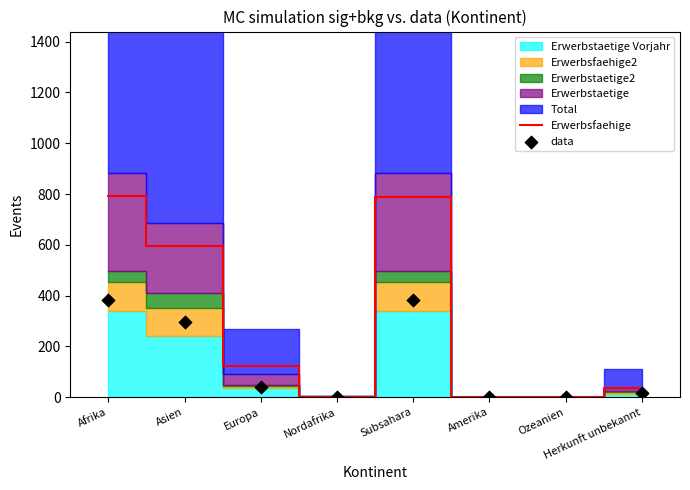

Which series reaches the minimum Y coordinate?

Erwerbsfaehige